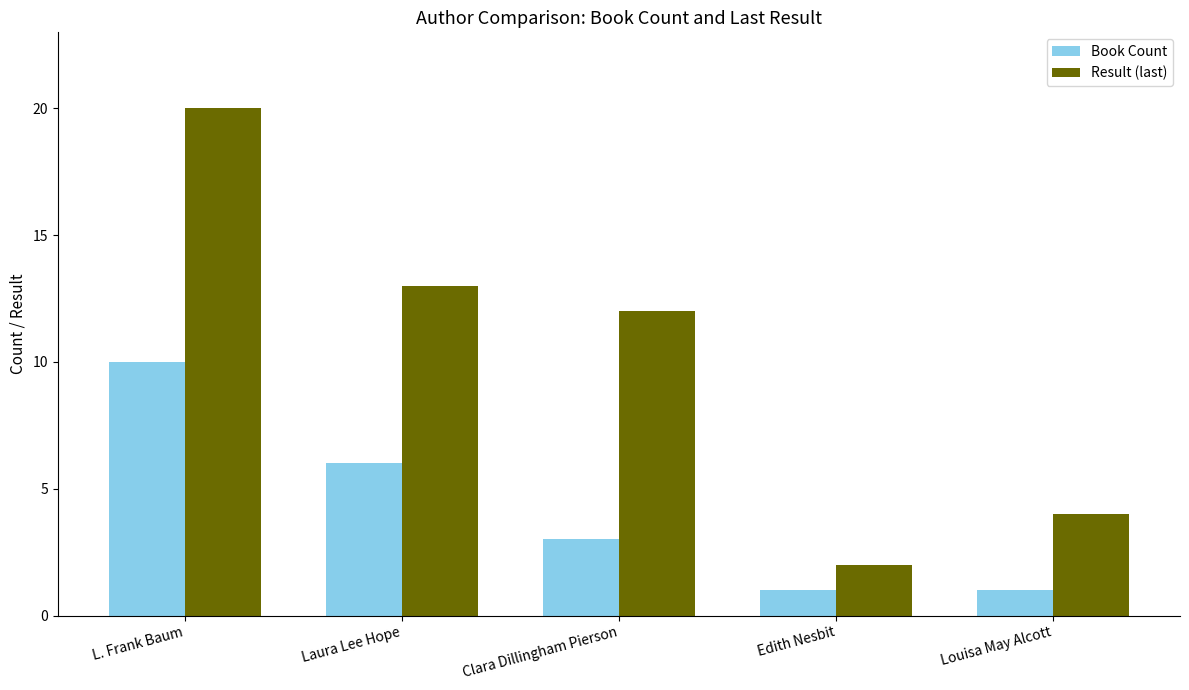

What is the label of the 1st bar from the right?

Louisa May Alcott